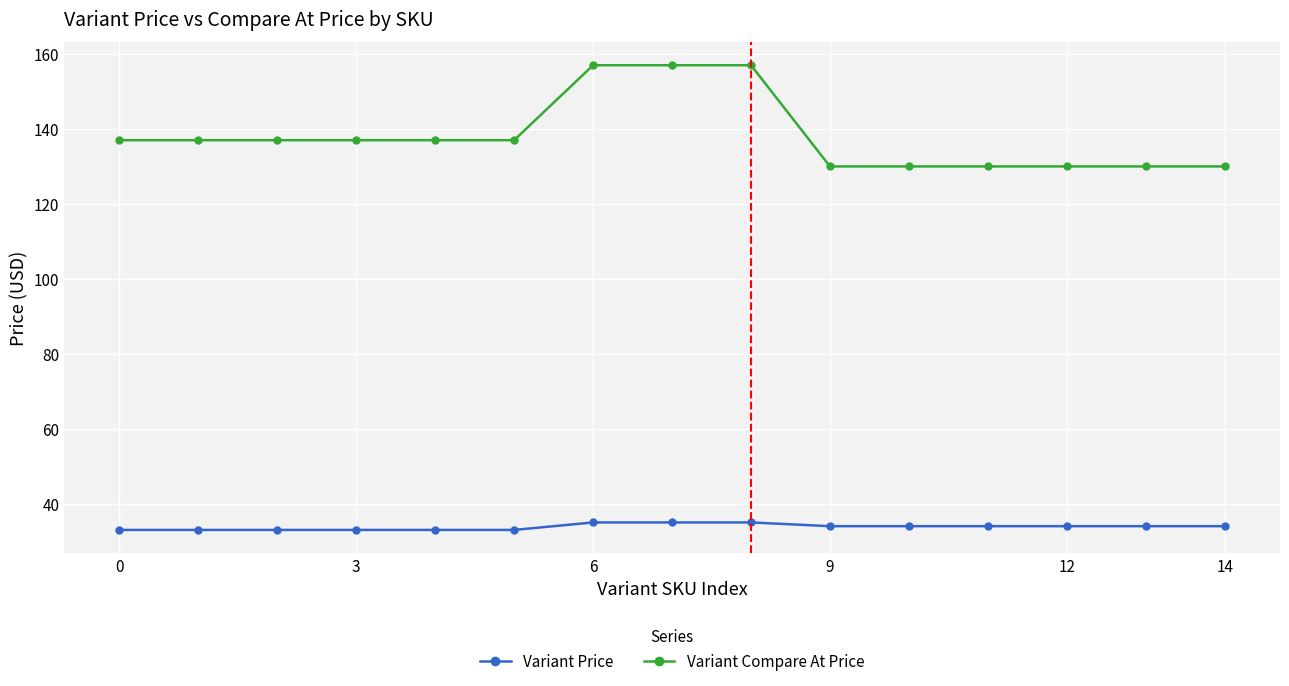

What is the difference between the maximum and second lowest values in the Variant Compare At Price series?

27